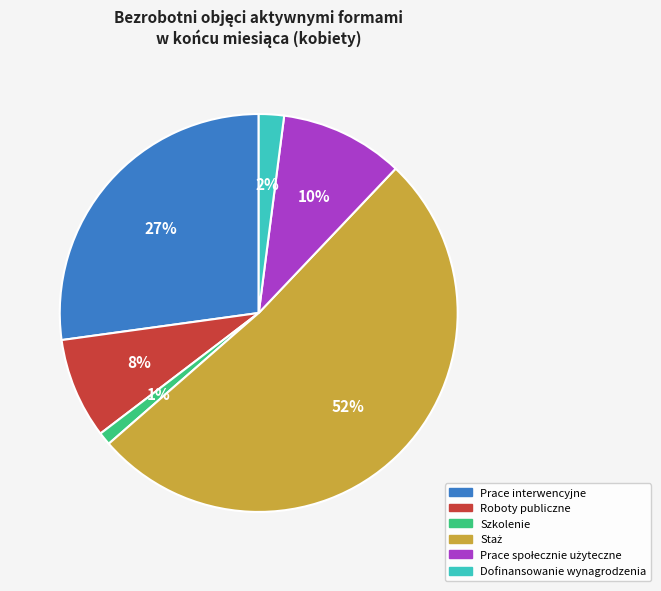

Is the sum of Roboty publiczne and Dofinansowanie wynagrodzenia greater than half?

No